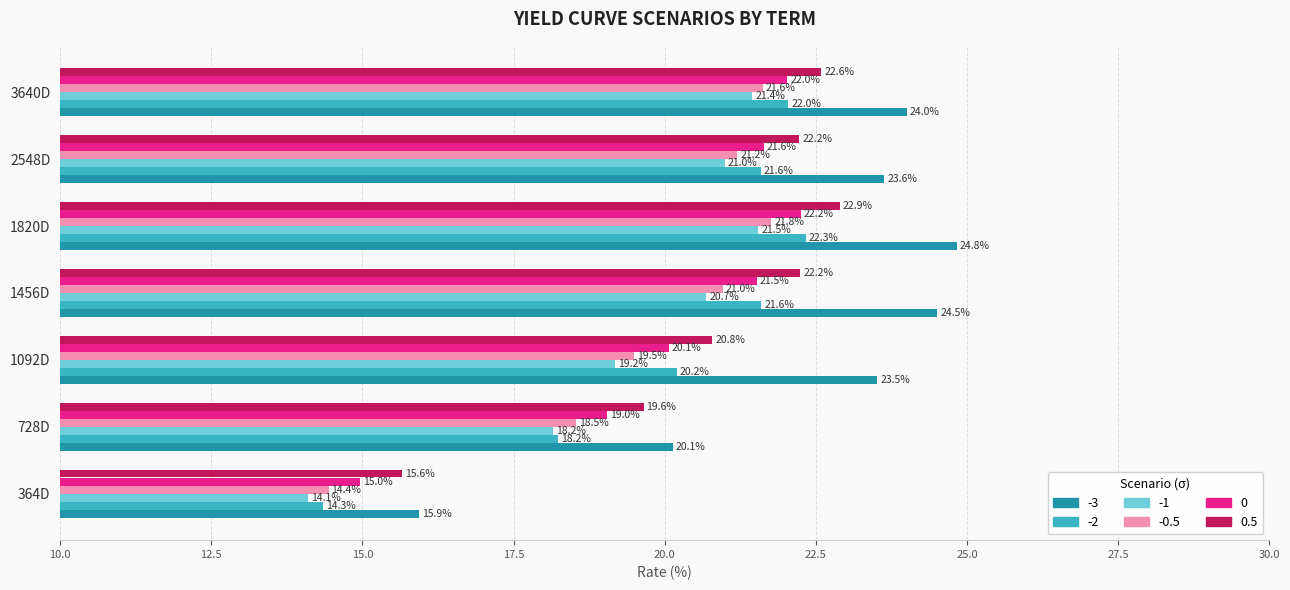

Which category has the lowest value in the 0 series?

364D